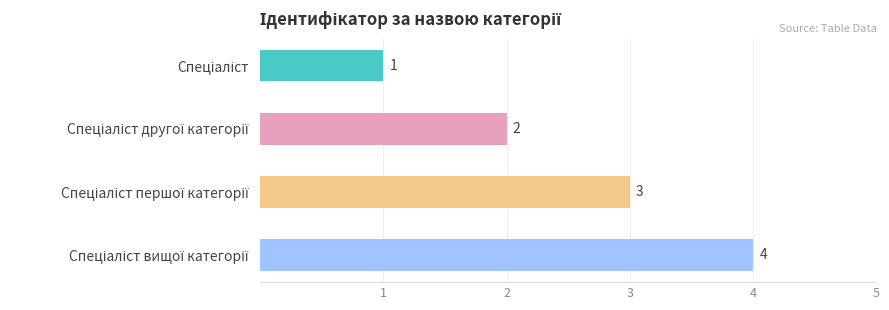

Reading left to right, list all the values displayed in this chart.

Спеціаліст=1	Спеціаліст другої категорії=2	Спеціаліст першої категорії=3	Спеціаліст вищої категорії=4